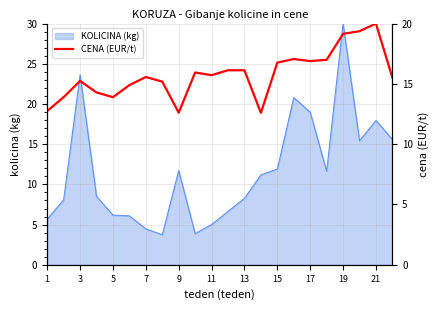

The KOLICINA (kg) series shows 13.1 at 17. True or false?

False